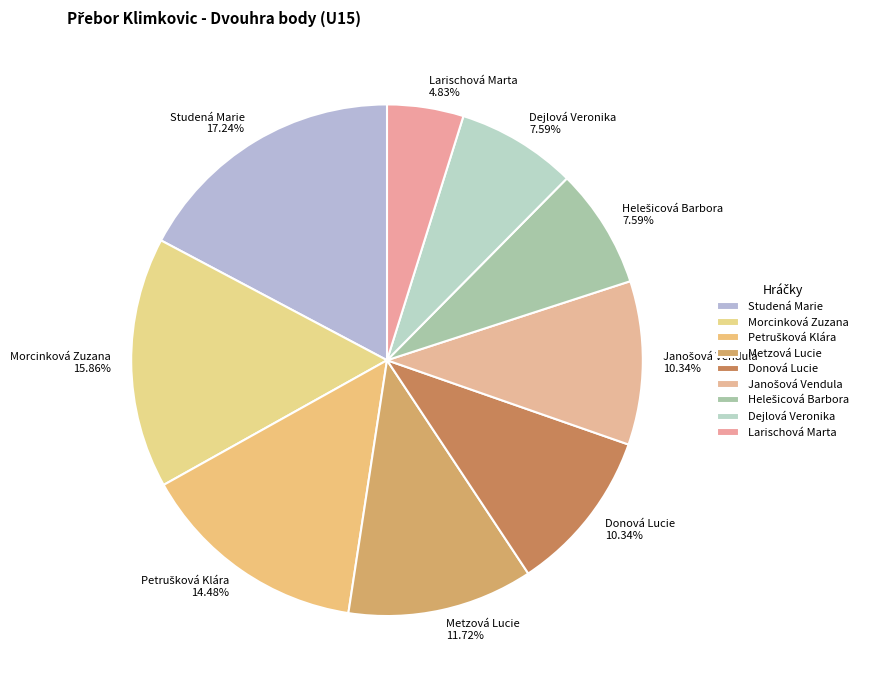

Combined, do Metzová Lucie and Morcinková Zuzana account for over 50%?

No